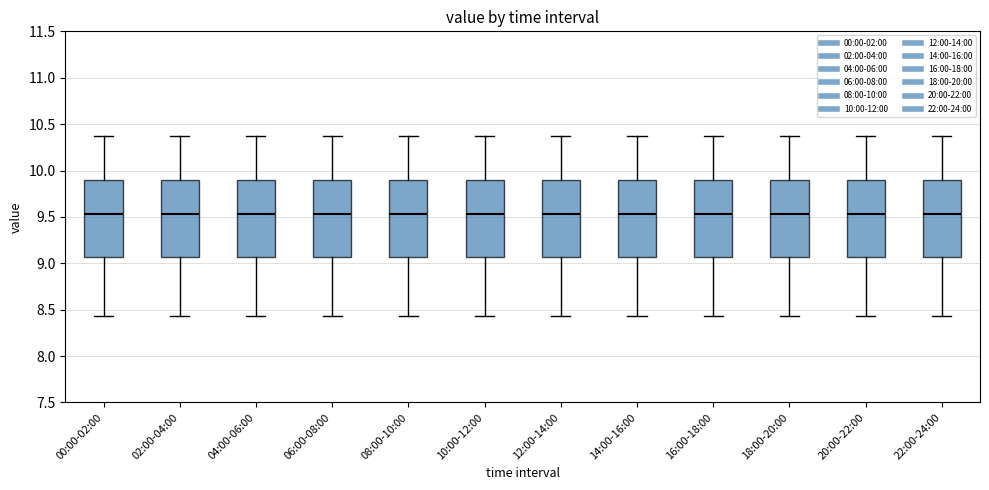

Reading left to right, read every box against the y-axis: the position of its median line, the range the box covers, and the ends of its whiskers. The values are not printed on the chart, so give them approximately, as read against the axis.

00:00-02:00: median 9.55, box 9.05 to 9.90, whiskers 8.45 to 10.35
02:00-04:00: median 9.55, box 9.05 to 9.90, whiskers 8.45 to 10.35
04:00-06:00: median 9.55, box 9.05 to 9.90, whiskers 8.45 to 10.35
06:00-08:00: median 9.55, box 9.05 to 9.90, whiskers 8.45 to 10.35
08:00-10:00: median 9.55, box 9.05 to 9.90, whiskers 8.45 to 10.35
10:00-12:00: median 9.55, box 9.05 to 9.90, whiskers 8.45 to 10.35
12:00-14:00: median 9.55, box 9.05 to 9.90, whiskers 8.45 to 10.35
14:00-16:00: median 9.55, box 9.05 to 9.90, whiskers 8.45 to 10.35
16:00-18:00: median 9.55, box 9.05 to 9.90, whiskers 8.45 to 10.35
18:00-20:00: median 9.55, box 9.05 to 9.90, whiskers 8.45 to 10.35
20:00-22:00: median 9.55, box 9.05 to 9.90, whiskers 8.45 to 10.35
22:00-24:00: median 9.55, box 9.05 to 9.90, whiskers 8.45 to 10.35